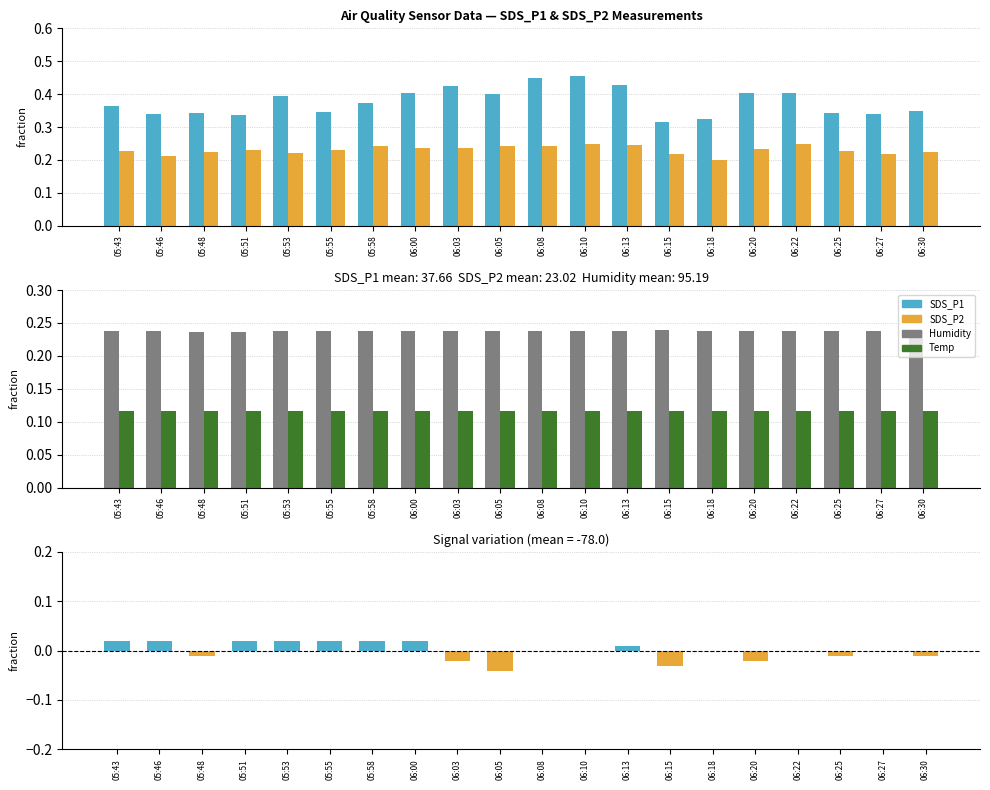

Reading left to right, list all the values displayed in this chart.

SDS_P1: 05:43=0.4	05:46=0.3	05:48=0.3	05:51=0.3	05:53=0.4	05:55=0.3	05:58=0.4	06:00=0.4	06:03=0.4	06:05=0.4	06:08=0.4	06:10=0.5	06:13=0.4	06:15=0.3	06:18=0.3	06:20=0.4	06:22=0.4	06:25=0.3	06:27=0.3	06:30=0.3
SDS_P2: 05:43=0.2	05:46=0.2	05:48=0.2	05:51=0.2	05:53=0.2	05:55=0.2	05:58=0.2	06:00=0.2	06:03=0.2	06:05=0.2	06:08=0.2	06:10=0.2	06:13=0.2	06:15=0.2	06:18=0.2	06:20=0.2	06:22=0.2	06:25=0.2	06:27=0.2	06:30=0.2
Humidity: 05:43=0.2	05:46=0.2	05:48=0.2	05:51=0.2	05:53=0.2	05:55=0.2	05:58=0.2	06:00=0.2	06:03=0.2	06:05=0.2	06:08=0.2	06:10=0.2	06:13=0.2	06:15=0.2	06:18=0.2	06:20=0.2	06:22=0.2	06:25=0.2	06:27=0.2	06:30=0.2
Temp: 05:43=0.1	05:46=0.1	05:48=0.1	05:51=0.1	05:53=0.1	05:55=0.1	05:58=0.1	06:00=0.1	06:03=0.1	06:05=0.1	06:08=0.1	06:10=0.1	06:13=0.1	06:15=0.1	06:18=0.1	06:20=0.1	06:22=0.1	06:25=0.1	06:27=0.1	06:30=0.1
Signal: 05:43=0.0	05:46=0.0	05:48=-0.0	05:51=0.0	05:53=0.0	05:55=0.0	05:58=0.0	06:00=0.0	06:03=-0.0	06:05=-0.0	06:08=-0.0	06:10=-0.0	06:13=0.0	06:15=-0.0	06:18=-0.0	06:20=-0.0	06:22=-0.0	06:25=-0.0	06:27=-0.0	06:30=-0.0